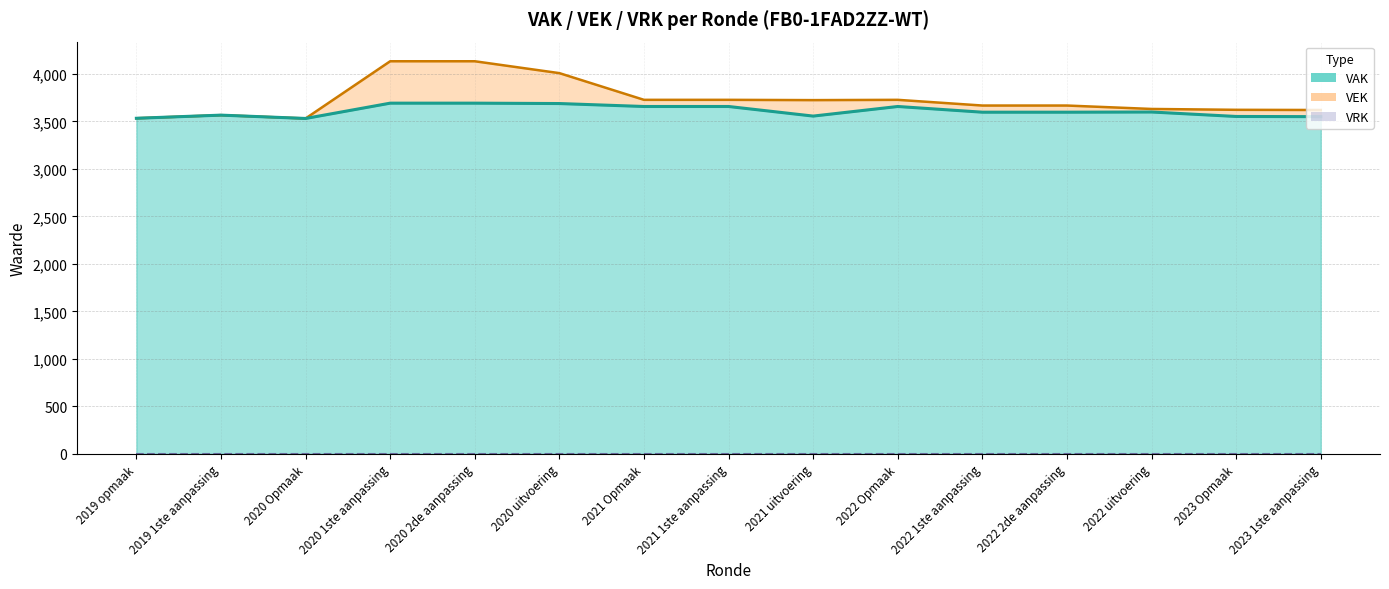

True or false: VAK and VEK cross at least once.

False